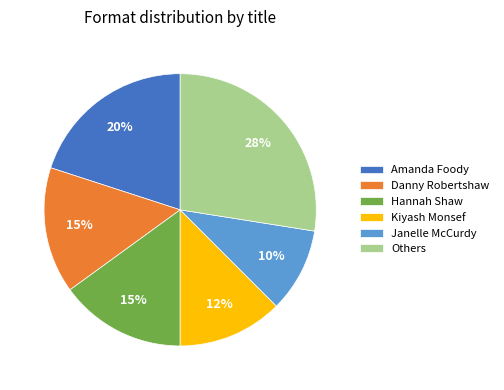

To the nearest percent, what is the difference between the Danny Robertshaw and Amanda Foody slice percentages?

5%